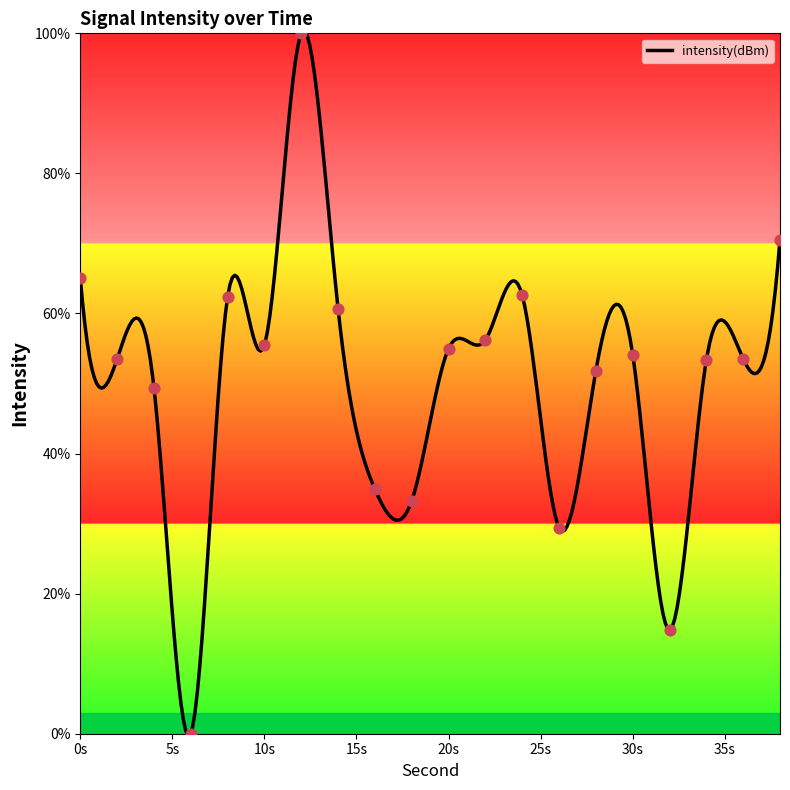

Approximately how many times larger is the value at 26 compared to 8?

0.5